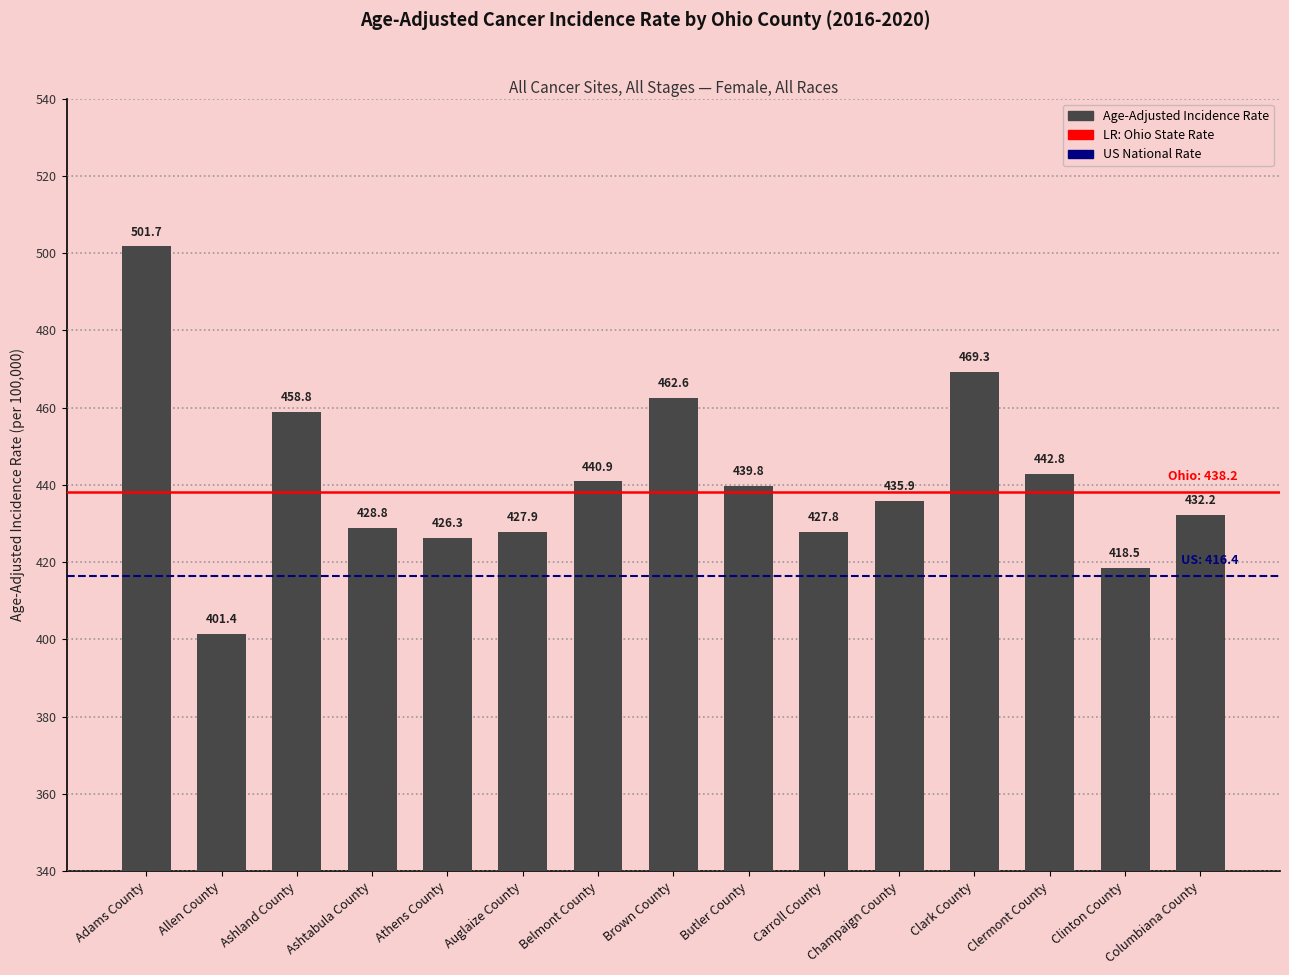

What value does the data have at Brown County?

462.6